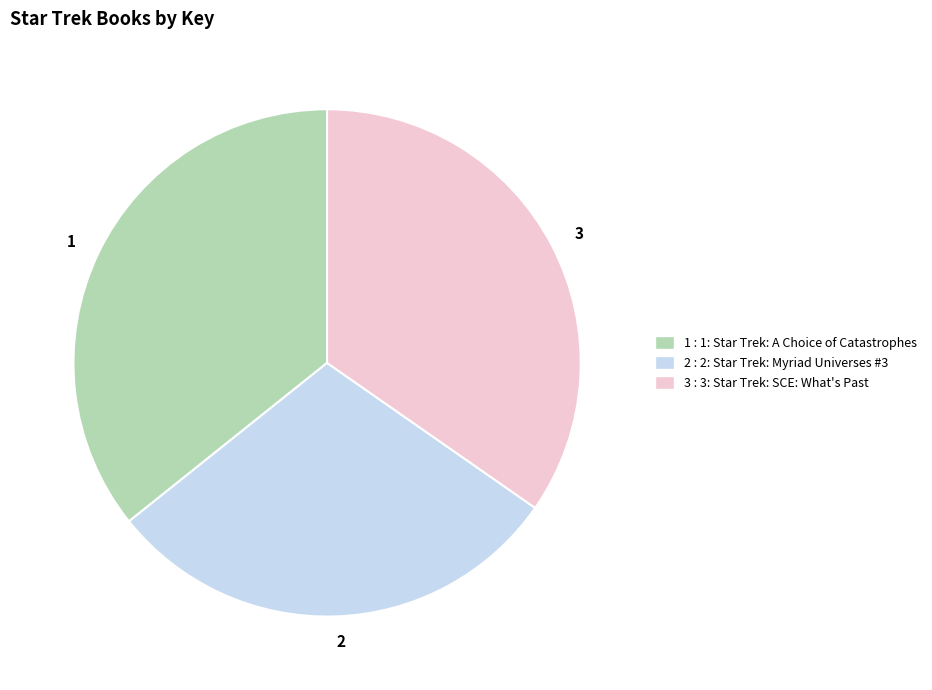

How many slices are in this pie chart?

3